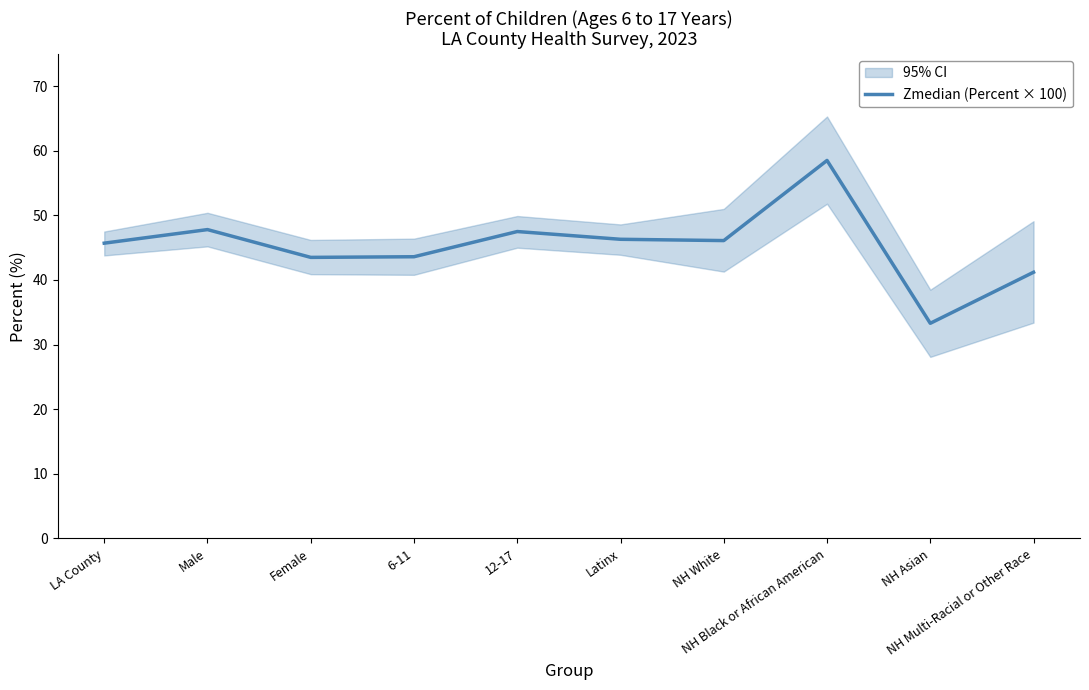

At which category does the data reach its first local peak?

Male